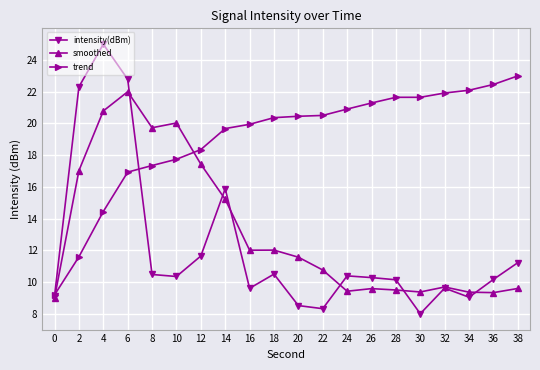

True or false: smoothed has more than 0 points higher than both neighbors.

True